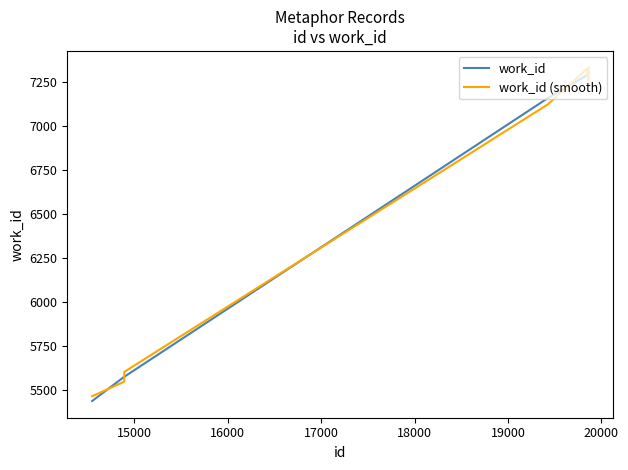

Which series ends up on top after the final intersection of work_id and work_id (smooth)?

work_id (smooth)